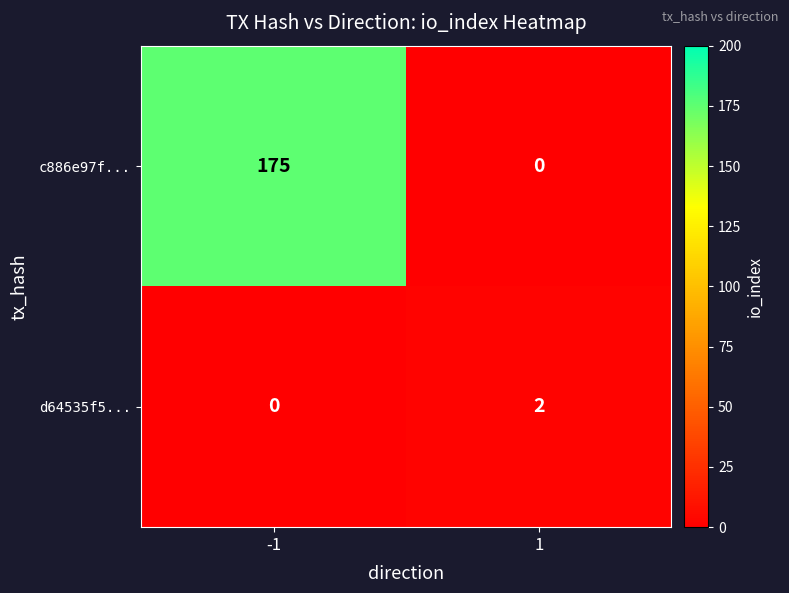

At which category is the sum across all series the highest?

-1